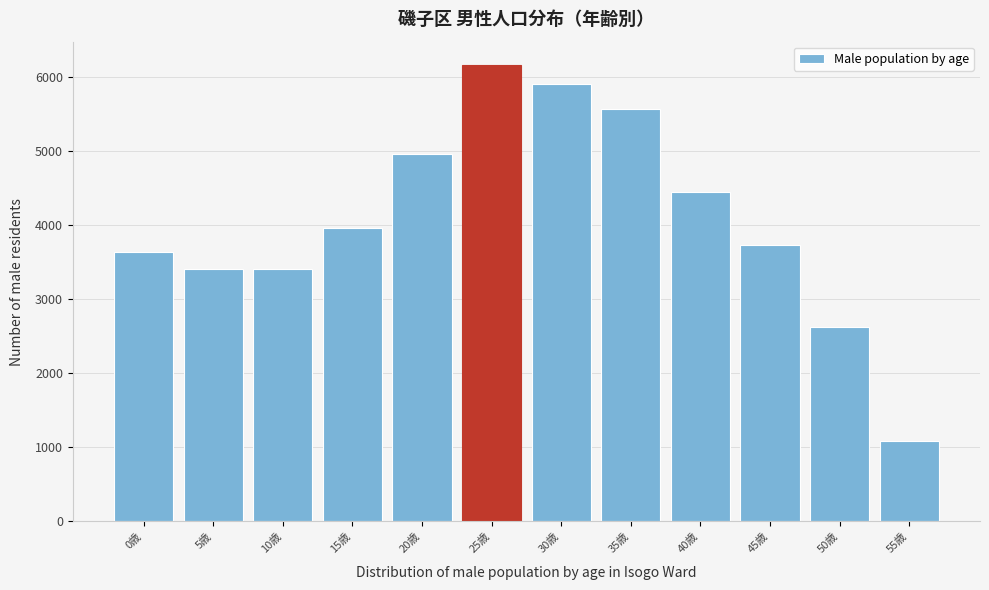

Reading left to right, list all the values displayed in this chart.

3646	3407	3407	3968	4971	6175	5918	5569	4447	3742	2625	1081